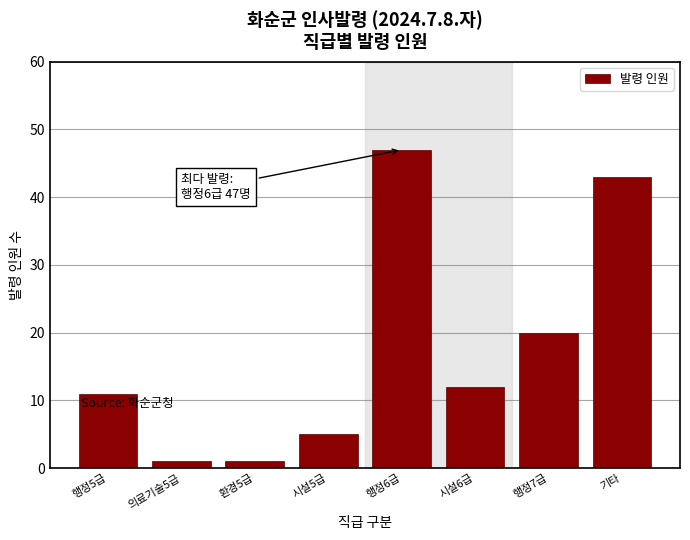

Reading right to left, transcribe all the data shown in this chart.

기타=43	행정7급=20	시설6급=12	행정6급=47	시설5급=5	환경5급=1	의료기술5급=1	행정5급=11